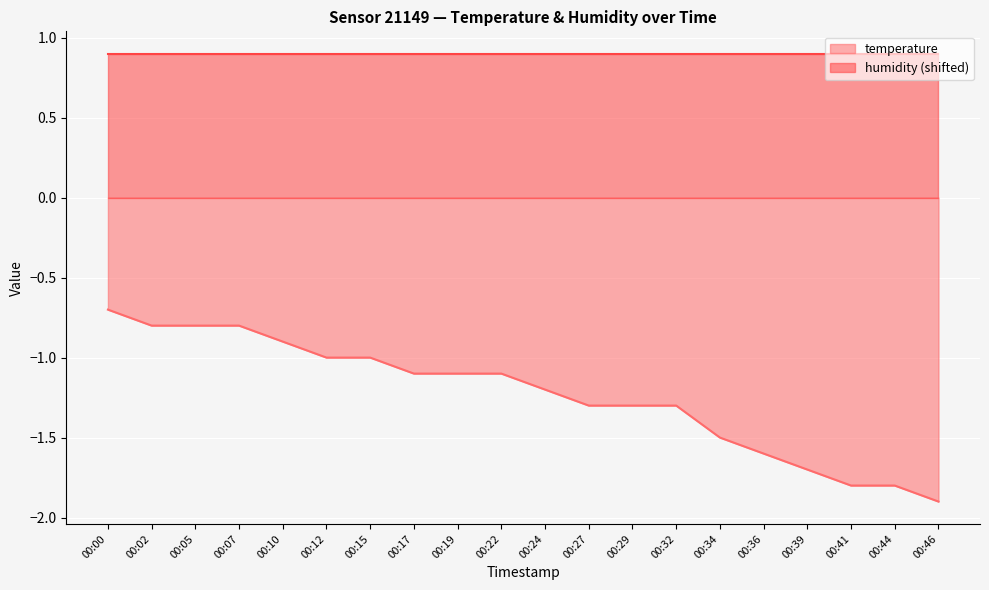

The value at 00:24 is -0.6. True or false?

False